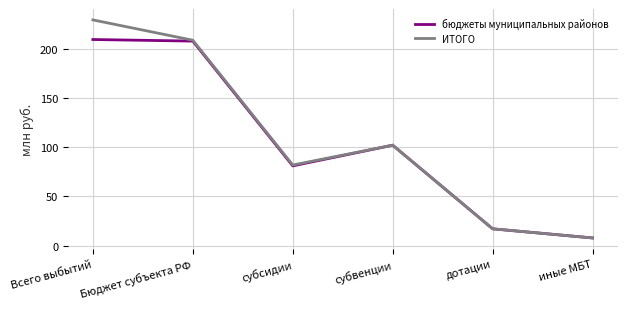

In ИТОГО, how many points are lower than both neighbors (excluding endpoints)?

1